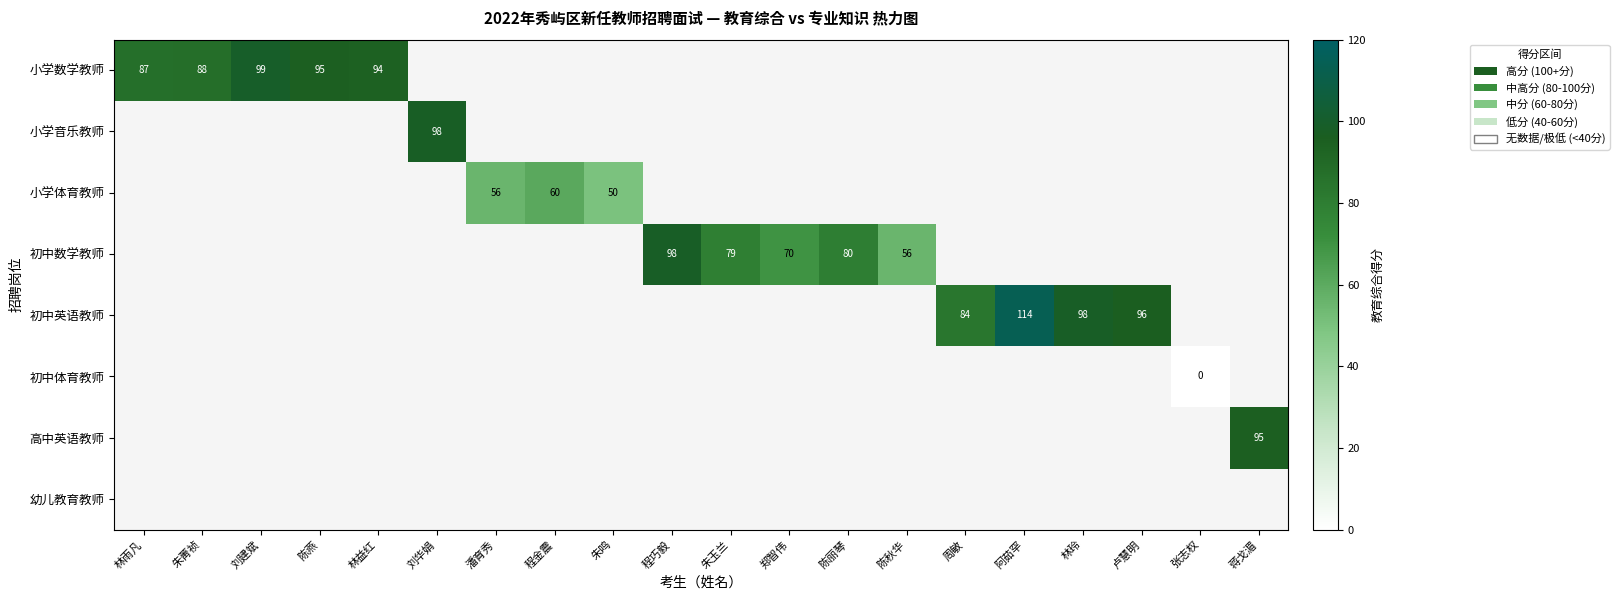

At how many categories does at least one series exceed 54?

18